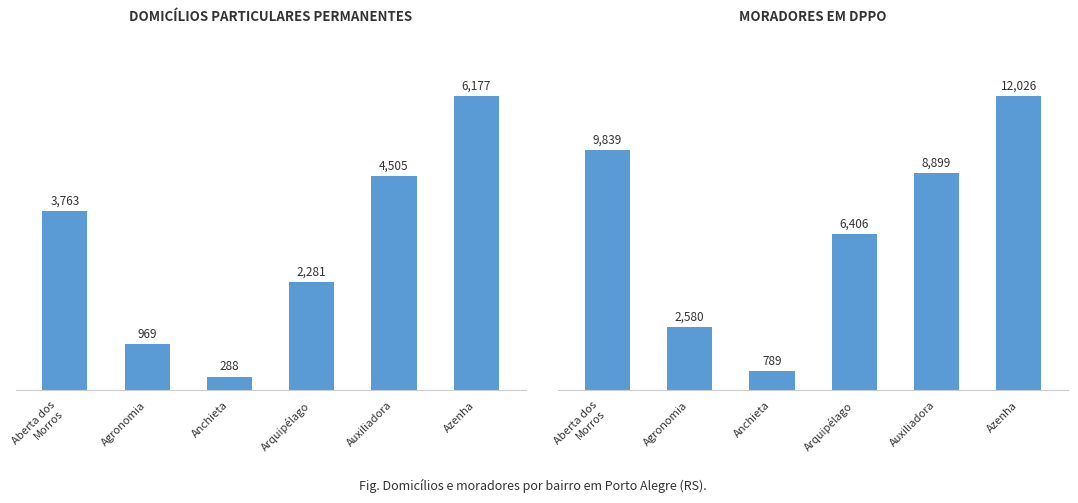

What is the greatest value displayed?

12026